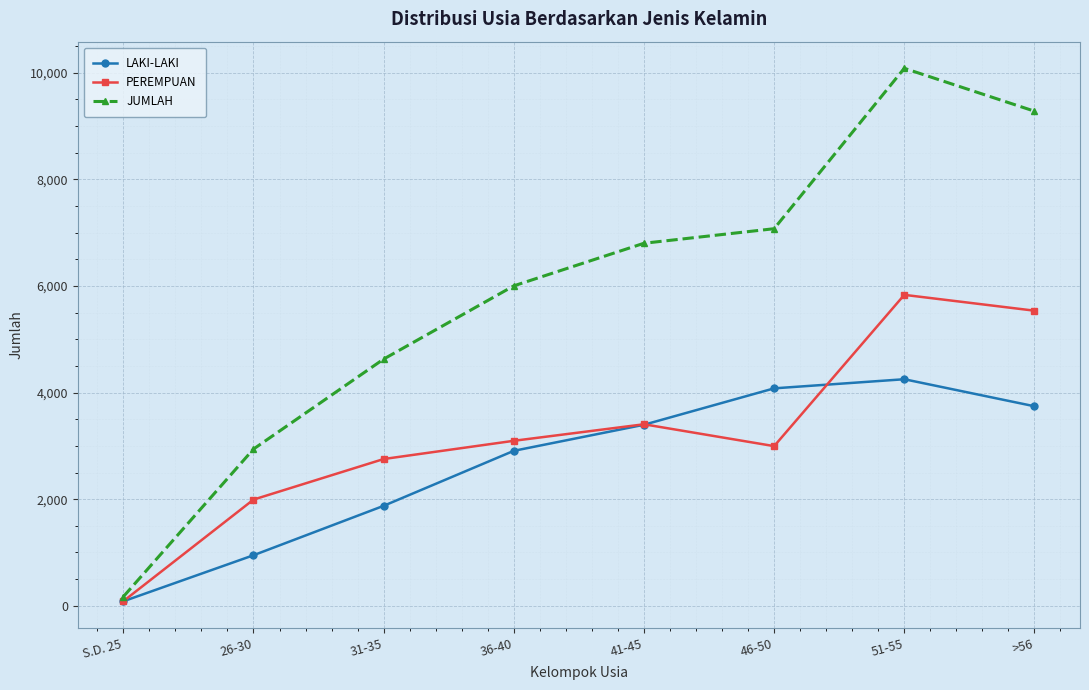

Read the LAKI-LAKI value at 51-55.

4250